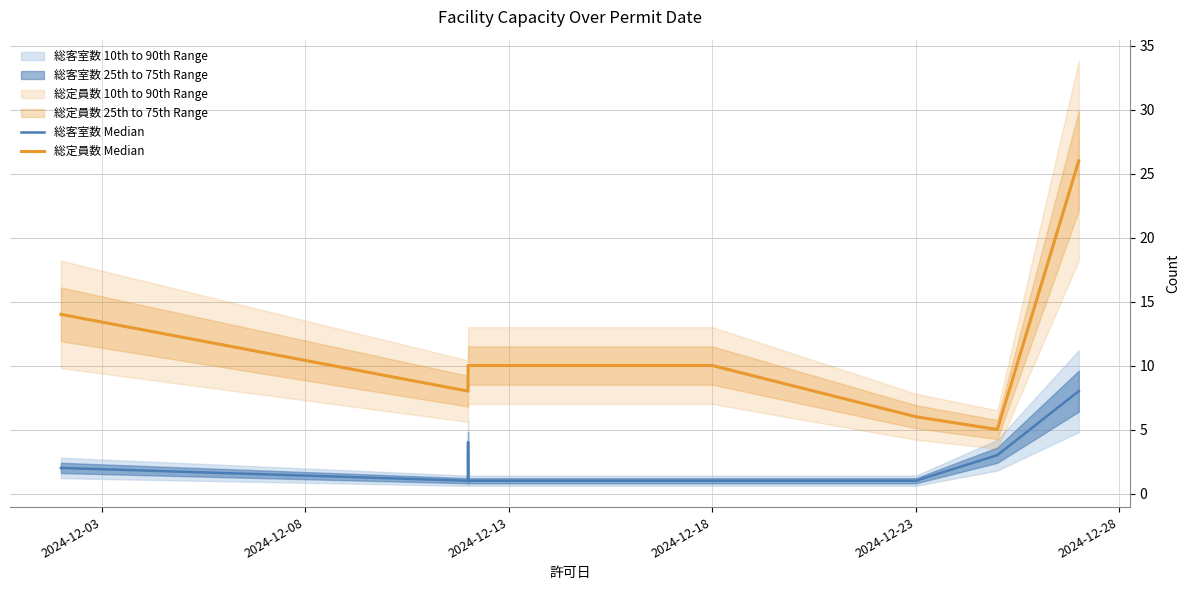

Which series has the widest spread of values?

総定員数 Median